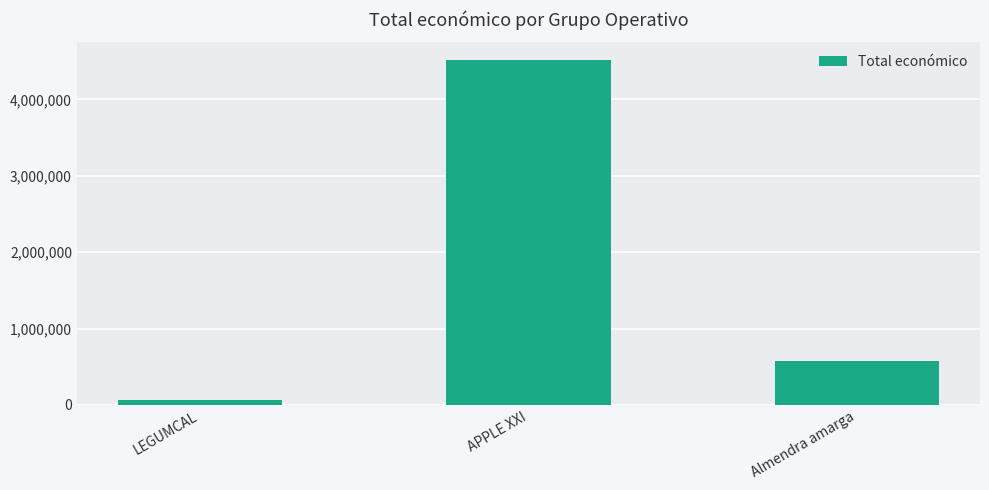

What is the label of the 3rd bar from the left?

Almendra amarga